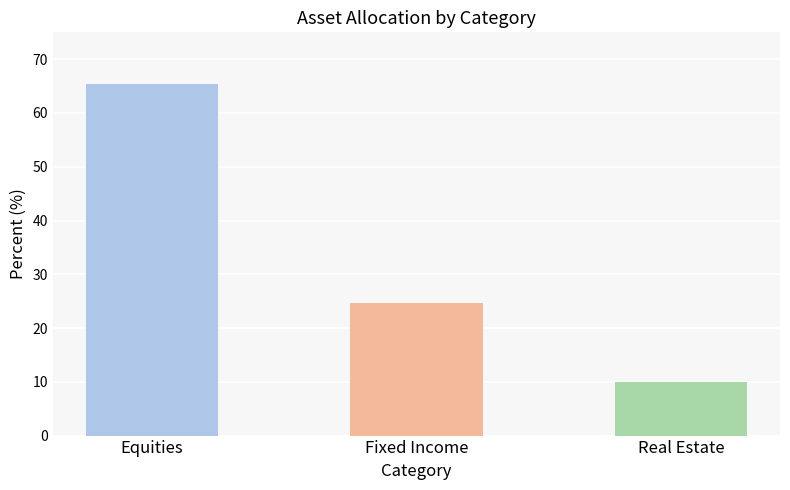

True or false: the data shows 24.7 at Fixed Income.

True